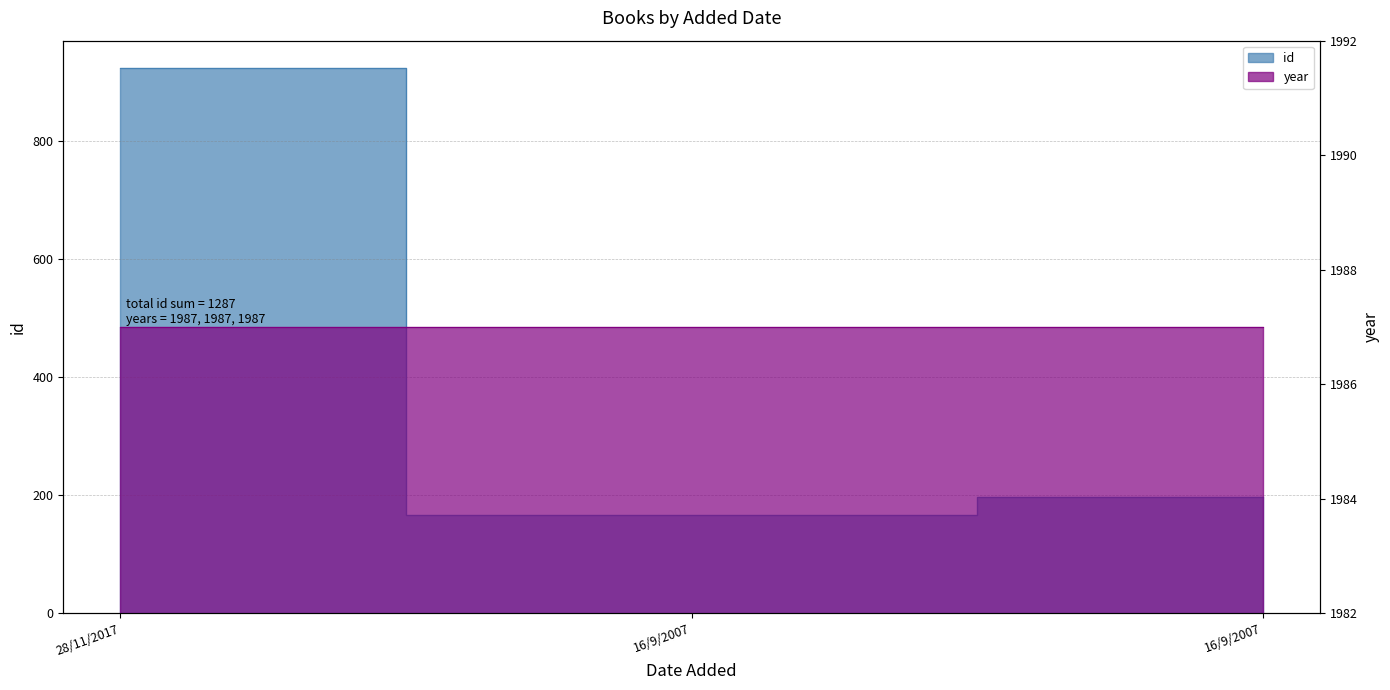

What is the difference between the values at 16/9/2007 and 28/11/2017?

757